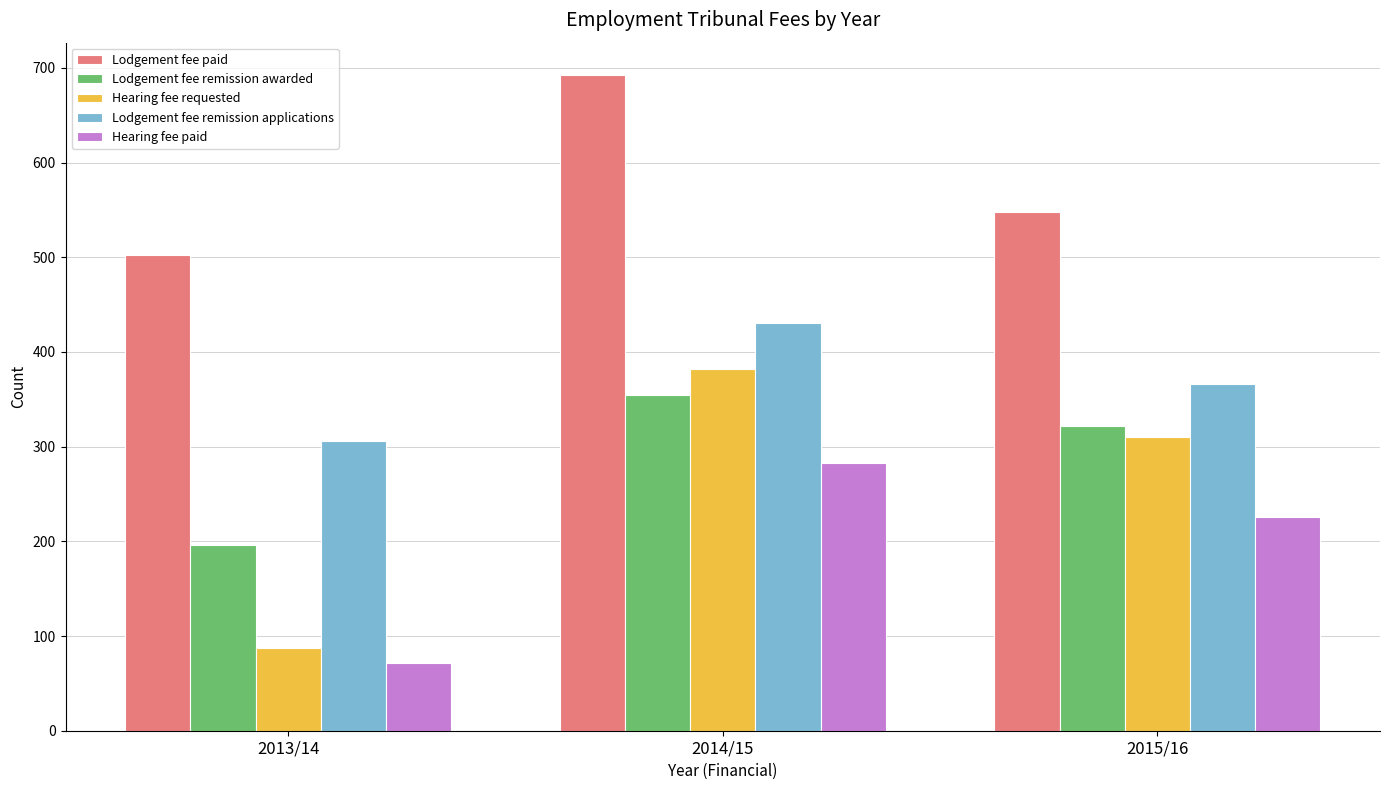

What is the difference between the second highest and minimum values in the Lodgement fee remission applications series?

60